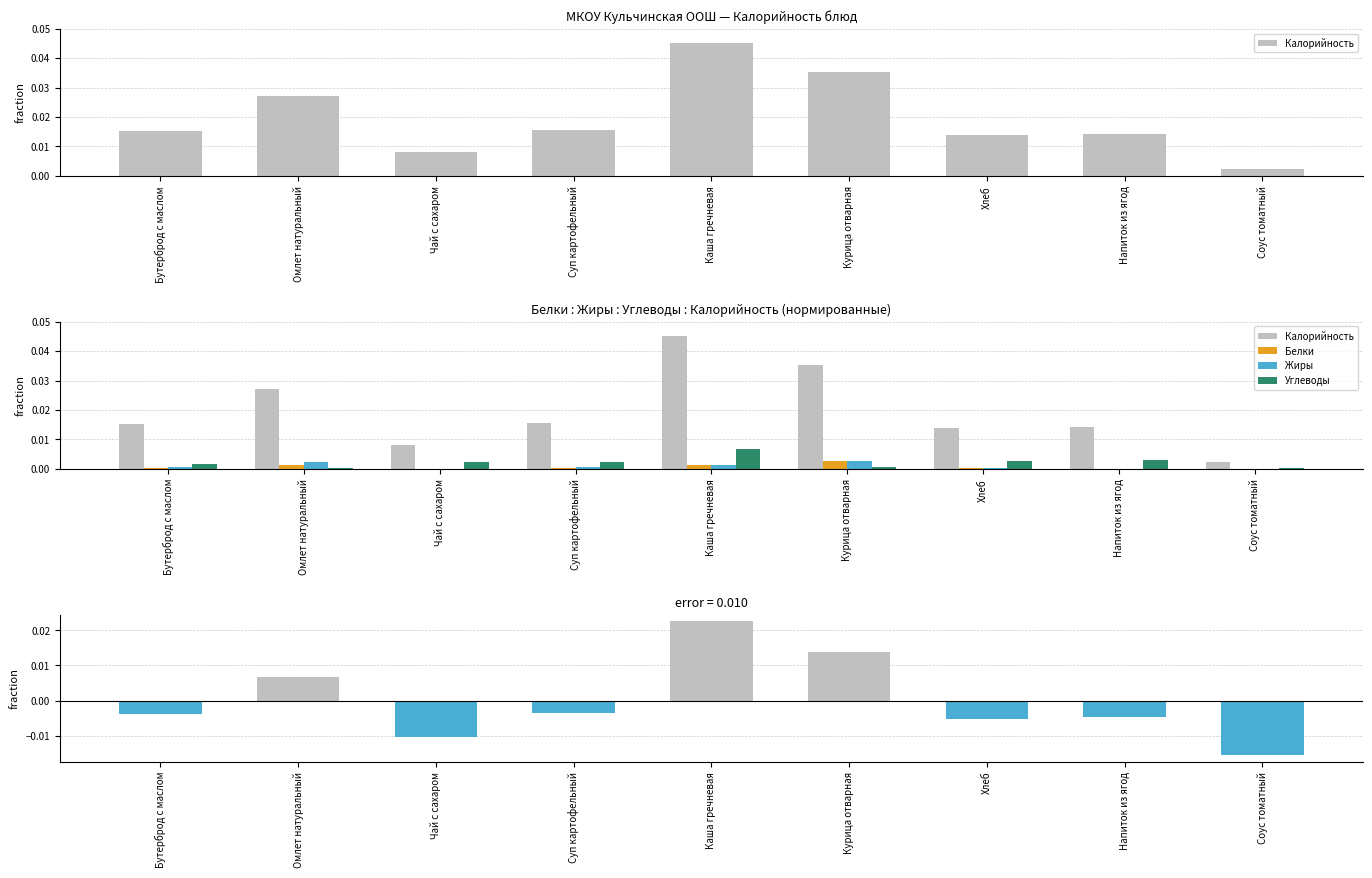

Which category has the highest value in the Жиры series?

Курица отварная